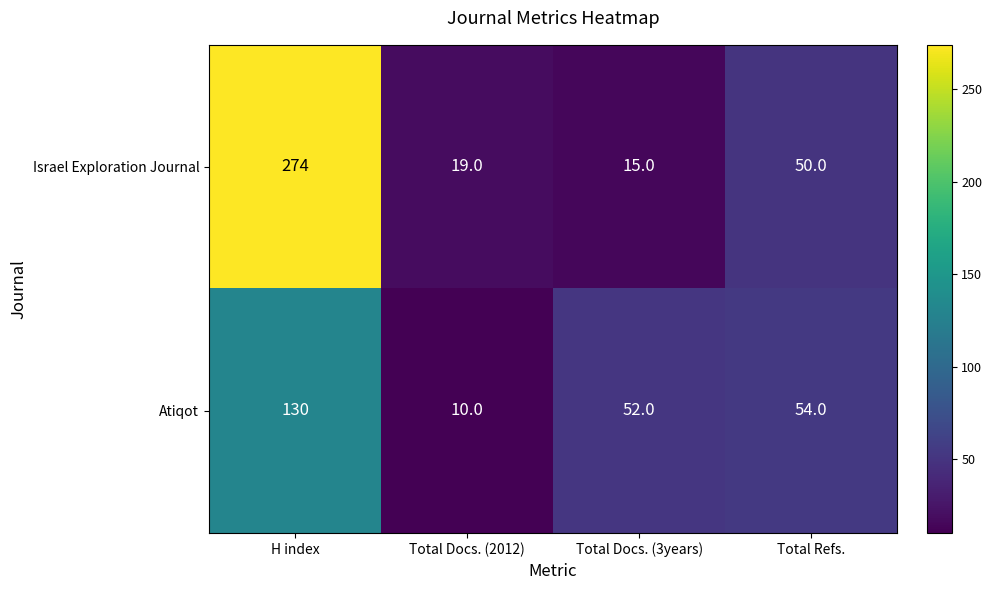

Which series has the widest spread of values?

Israel Exploration Journal